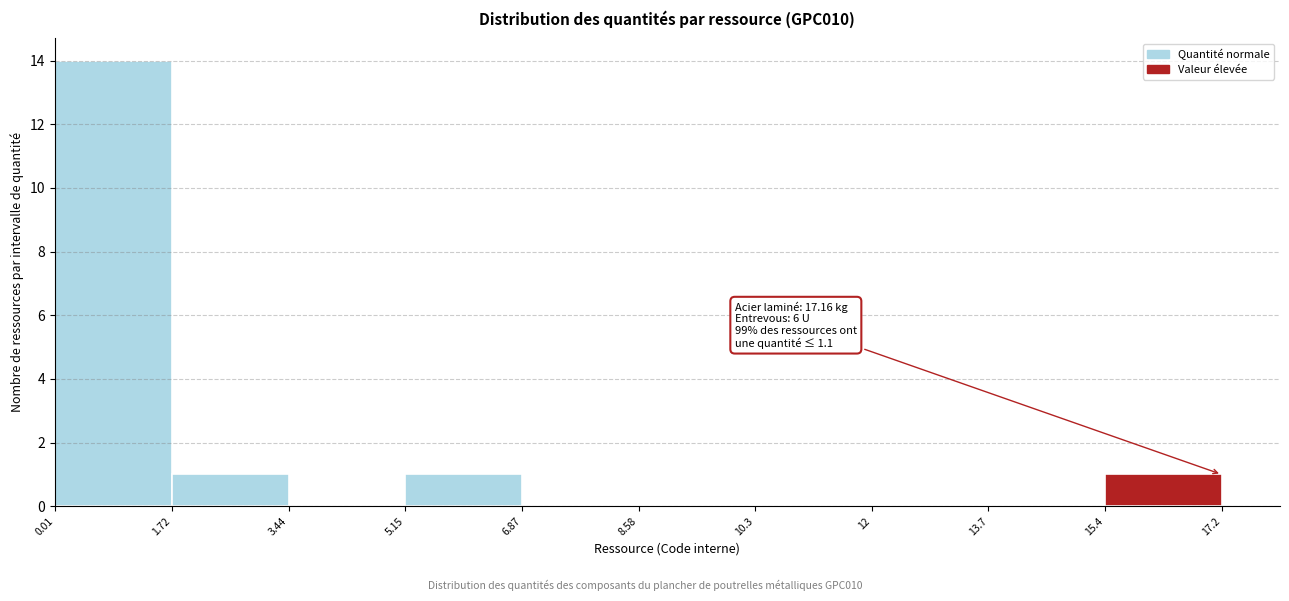

Over which range of the x-axis is the bar tallest?

0.01 to 1.72